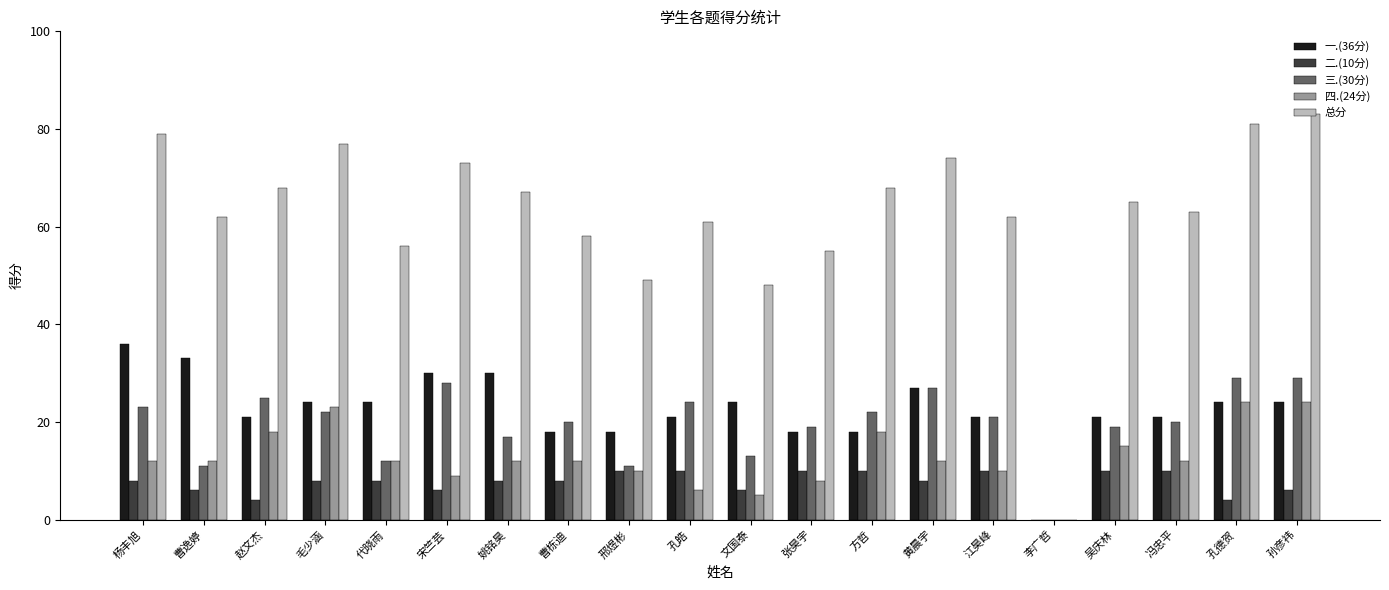

The 总分 series shows 56 at 代晓雨. True or false?

True